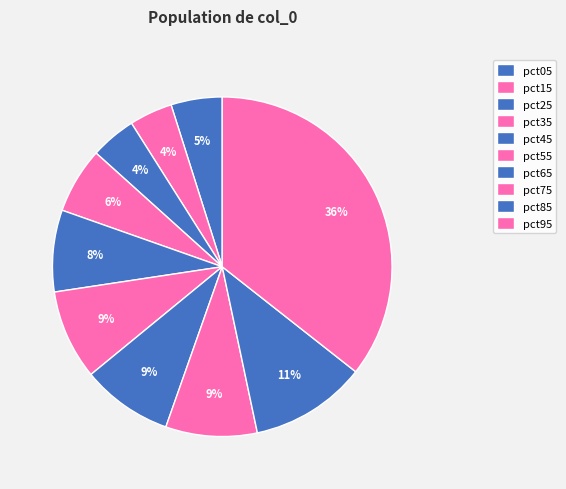

How many segments does this pie chart have?

10